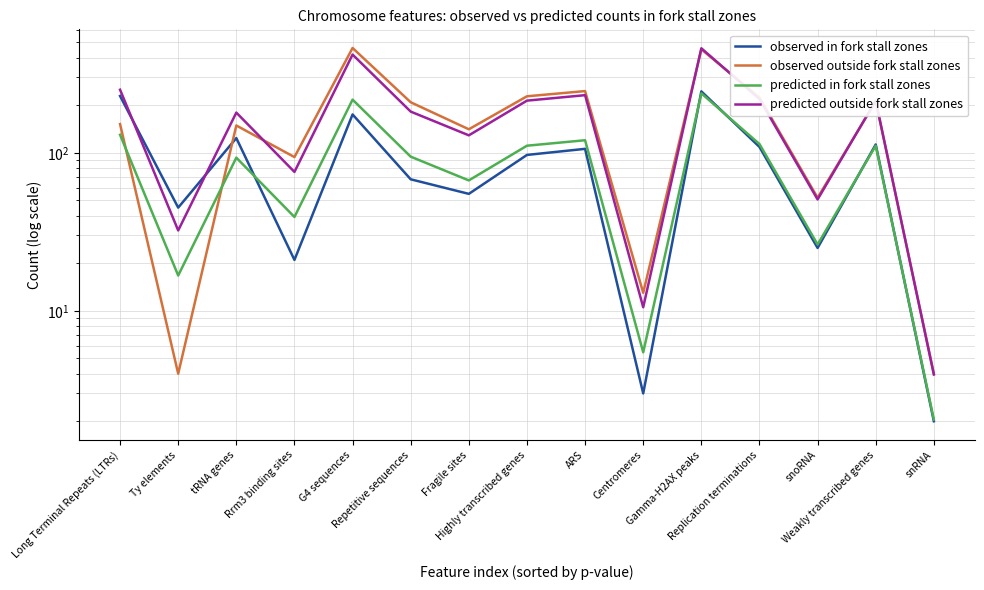

How many lines are shown in the chart?

4